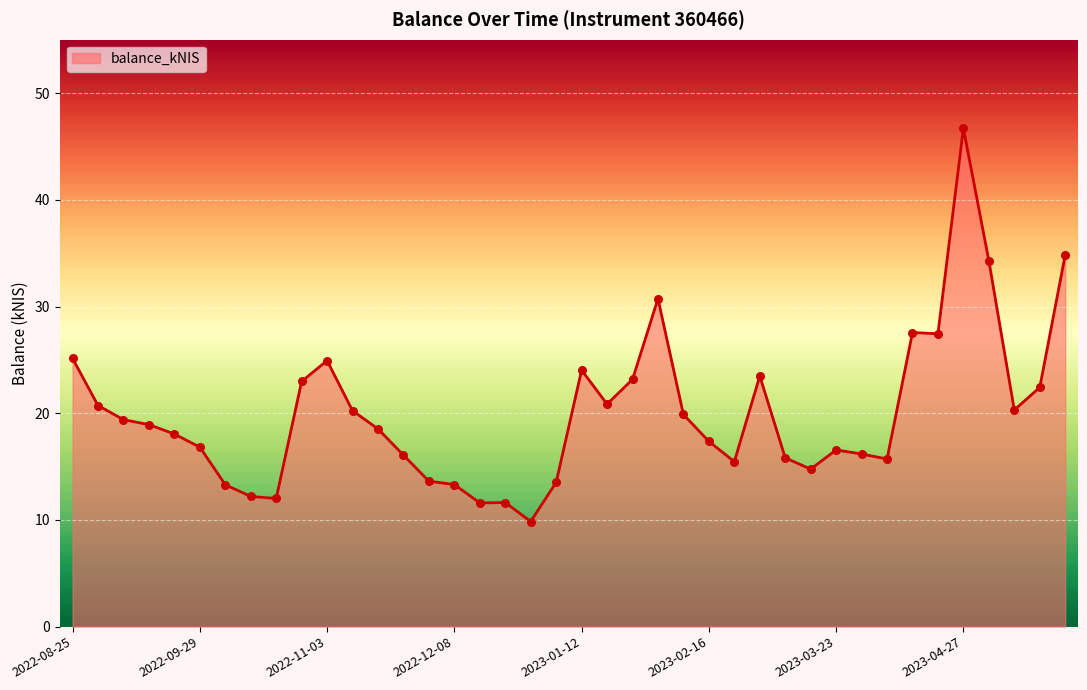

What is the difference between the maximum and minimum values?

36.8